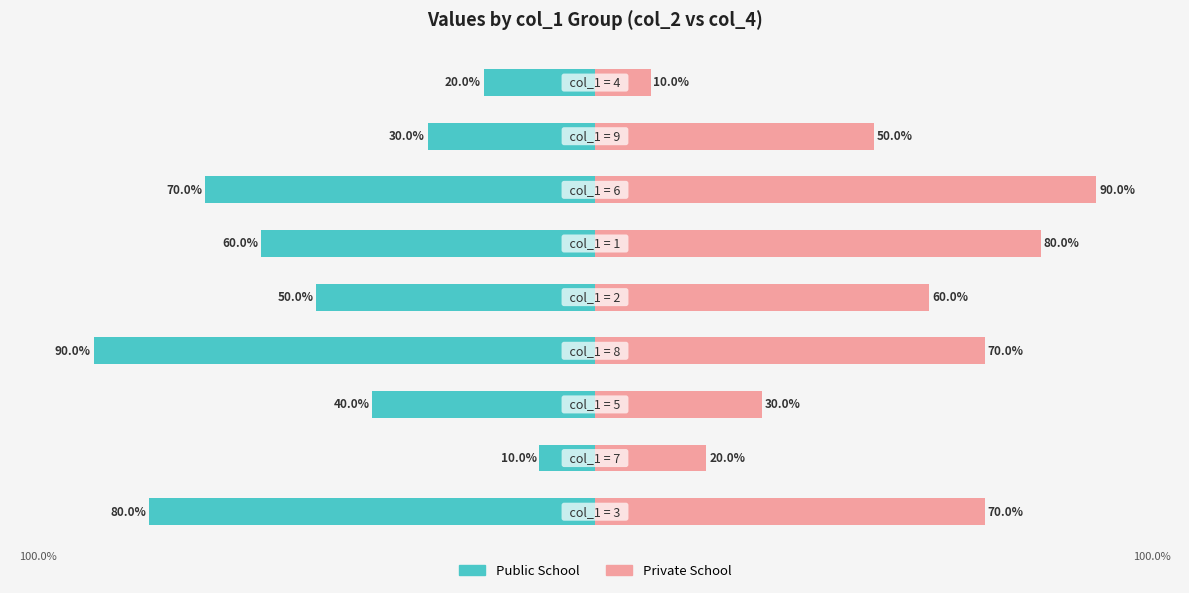

What is the difference between the second highest and minimum values in the Public School series?

70